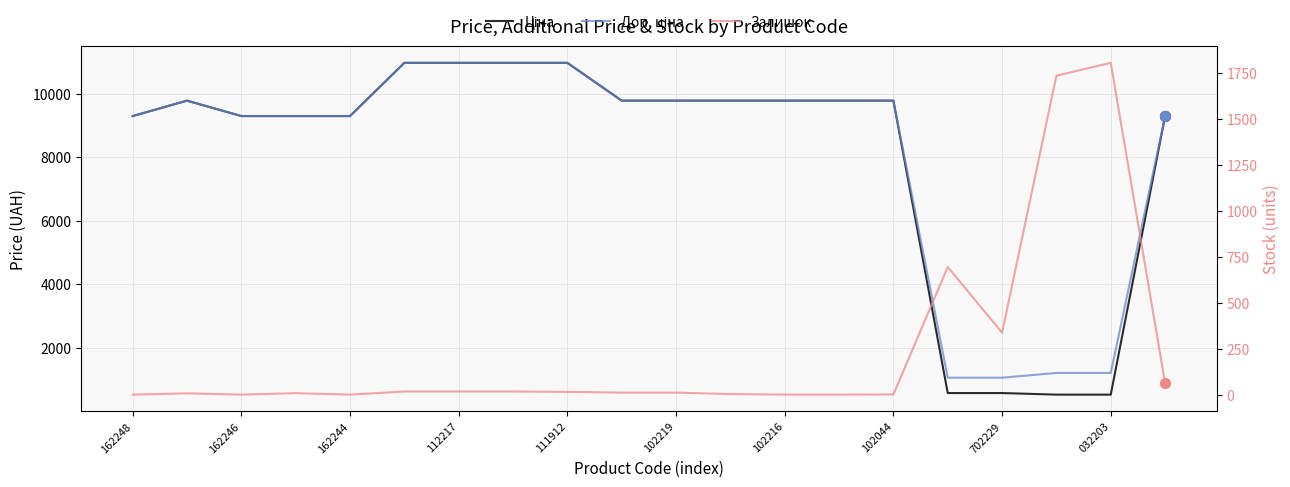

Which series has the largest Y range (max minus min)?

Ціна